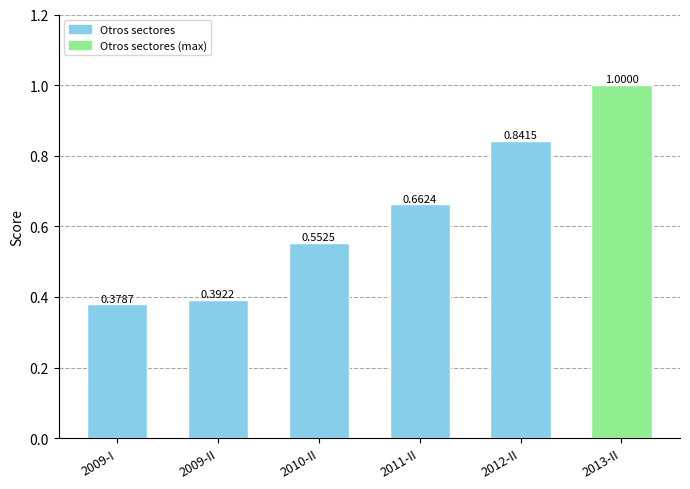

What is the sum of all values?

3.8